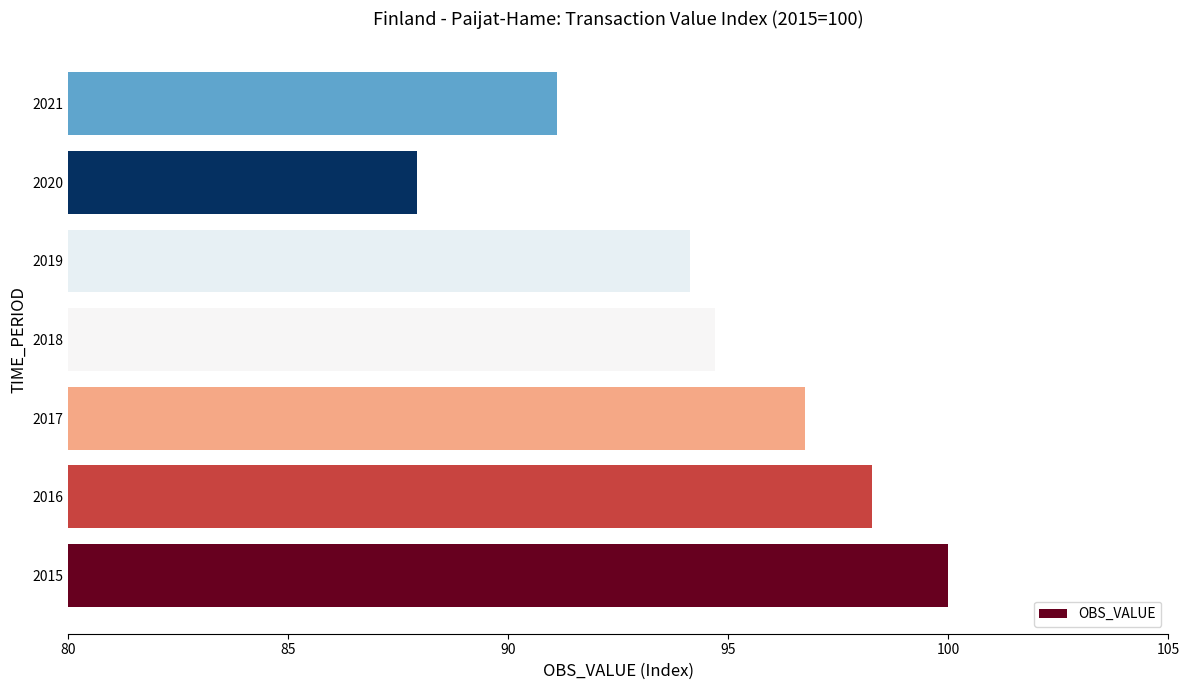

What is the difference between the values at 2021 and 2019?

3.0